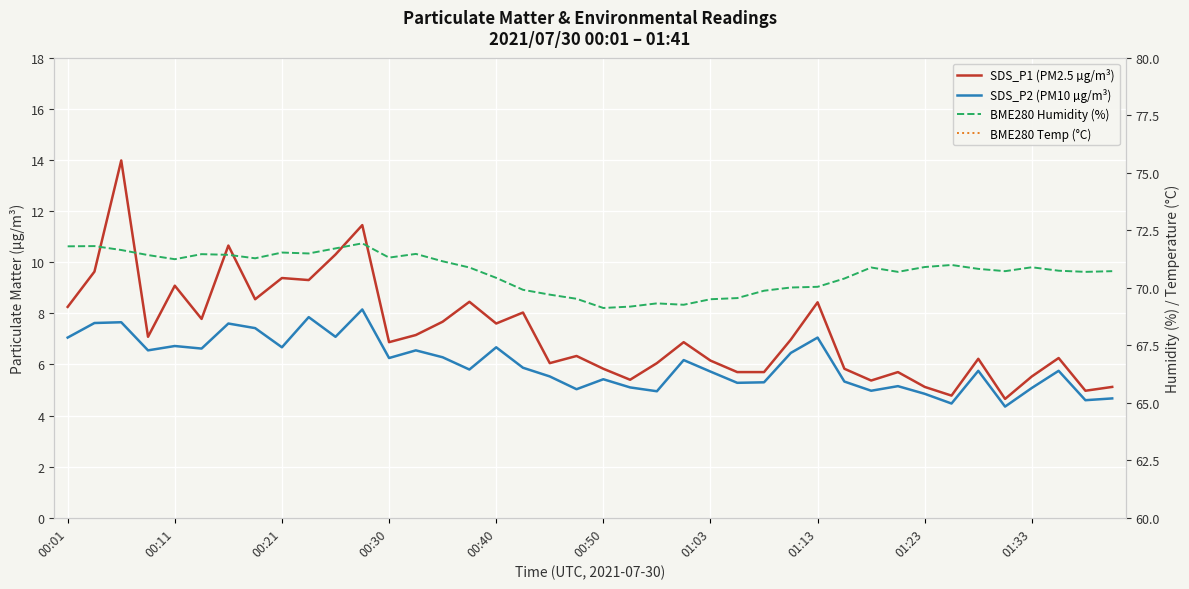

What is the difference between the SDS_P2 (PM10 µg/m³) values at 22 and 27?

1.5